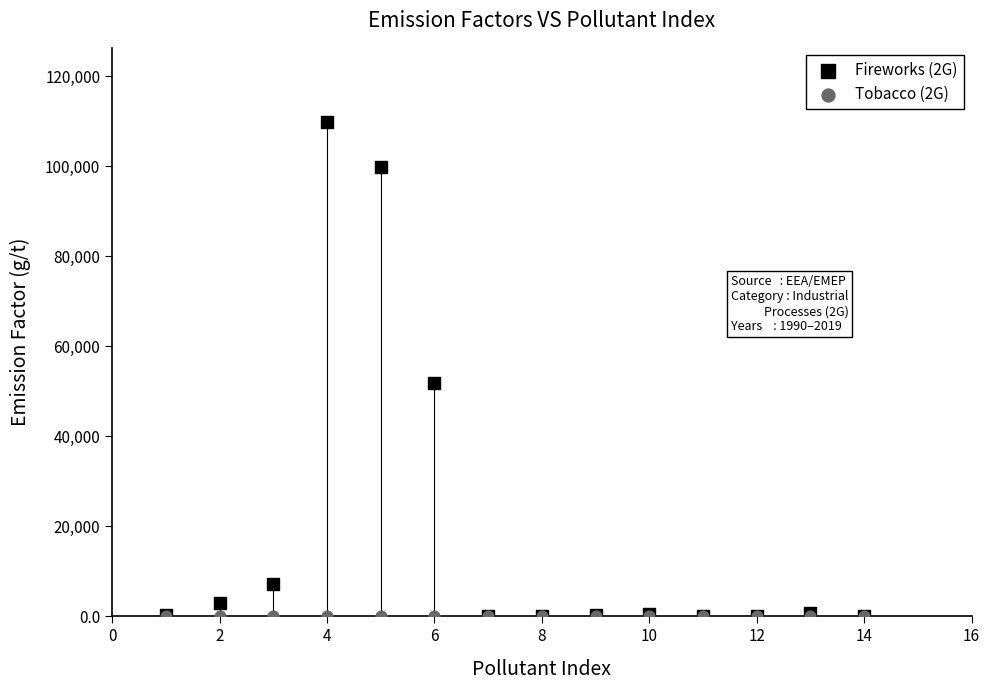

Across all series, what Y value is closest to 54915?

51940.0